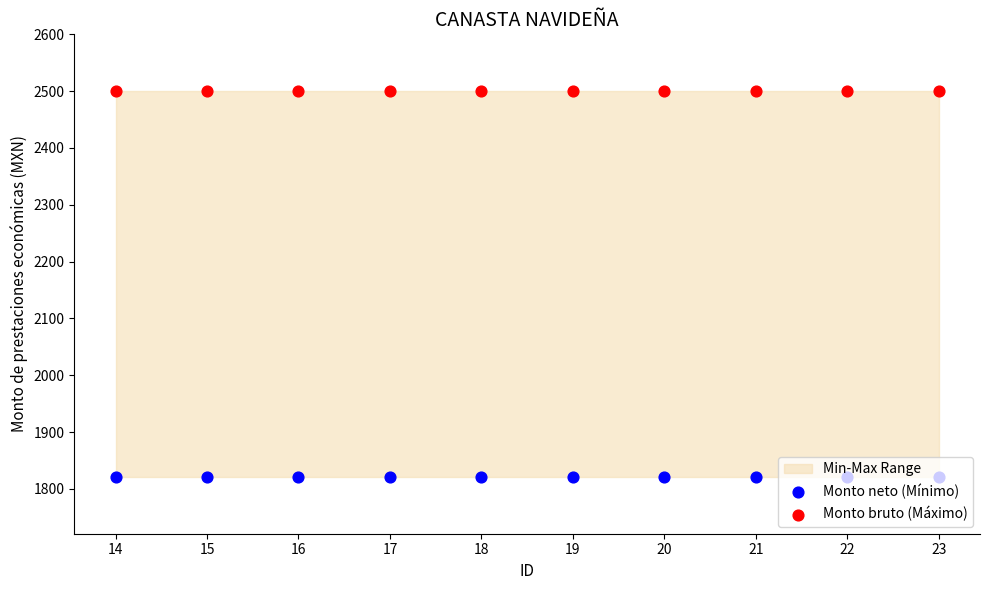

Is the value of Monto neto (Mínimo) at 18 greater than the value of Monto bruto (Máximo) at 15?

No